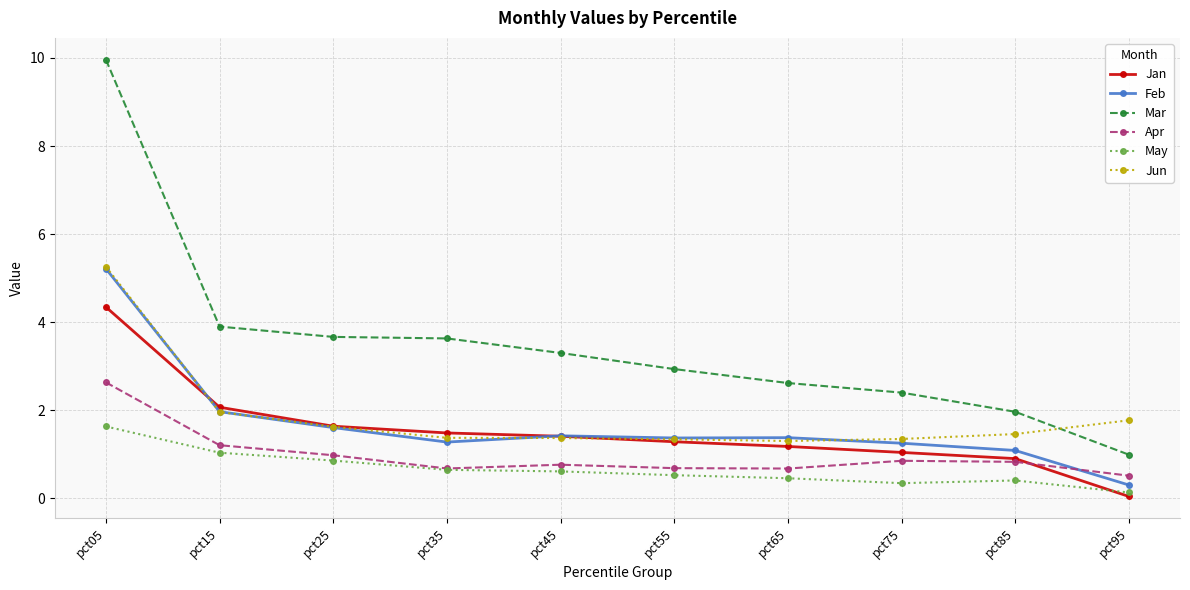

True or false: Feb has more than 0 points higher than both neighbors.

True